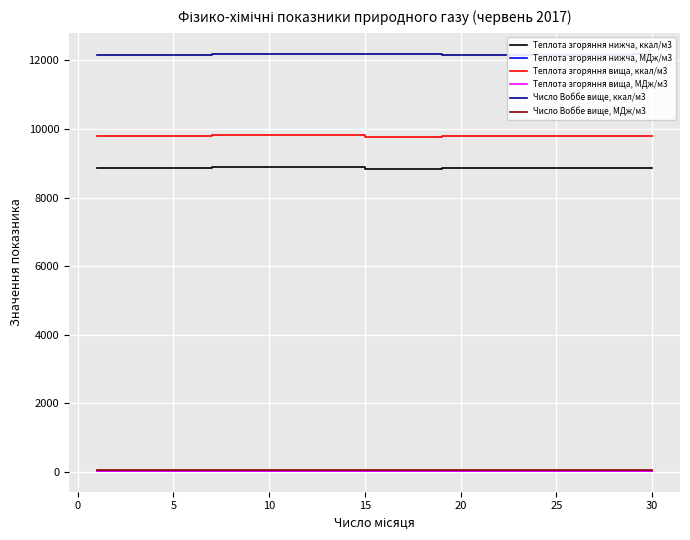

Does the chart display data point markers on the line(s)?

No